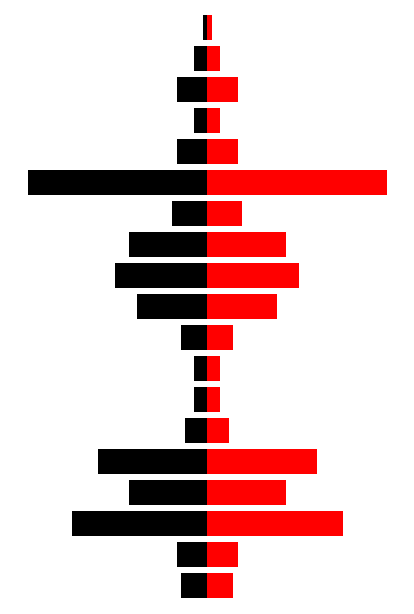

At 60, list the series in order from smallest to largest.

KV15messages (left), KV15messages (right)